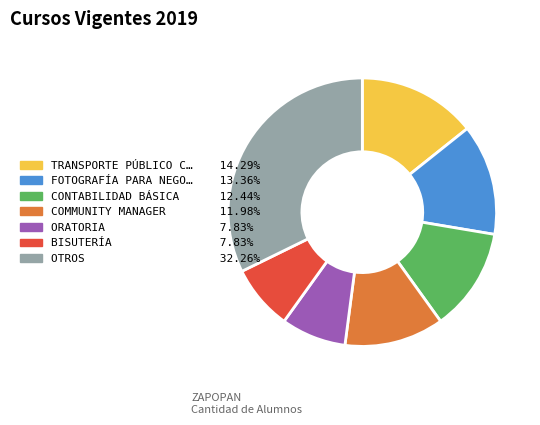

Does any single category account for the majority?

No